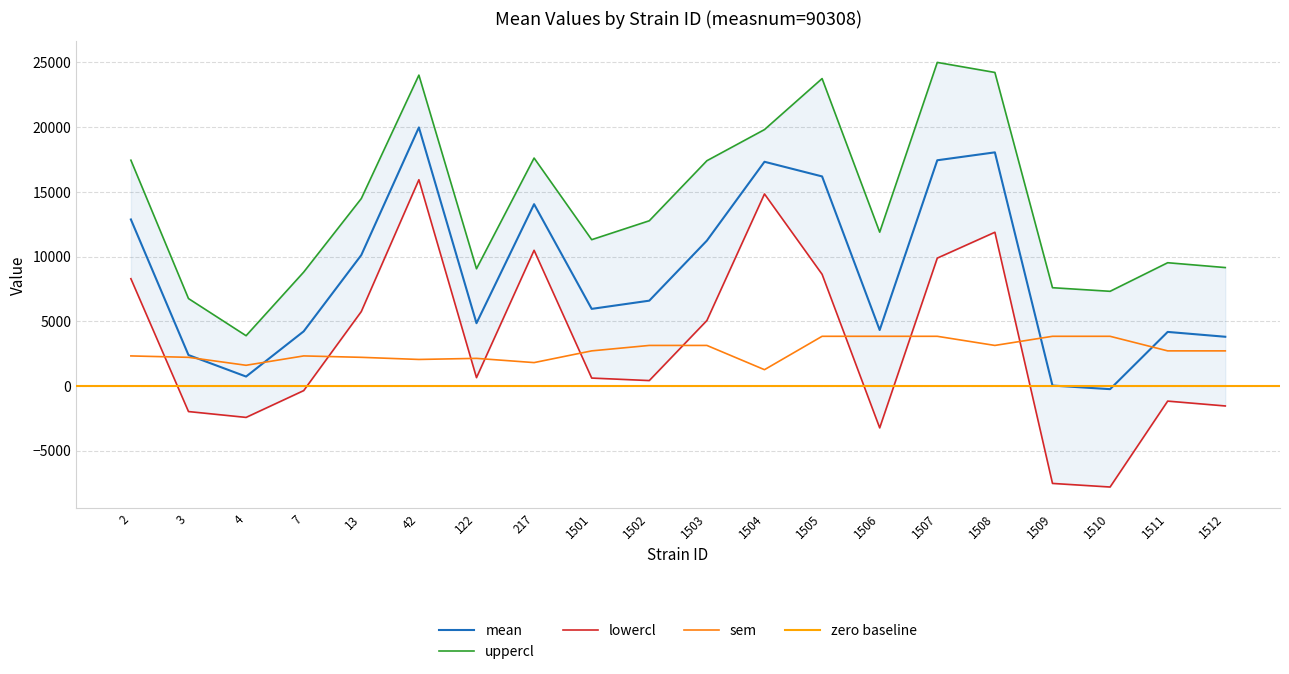

Reading left to right, what are all the values shown in this chart?

mean: 12867.4	2393.3	732.9	4224.7	10116.0	19976.1	4853.8	14048.4	5960.9	6594.6	11232.5	17323.1	16191.5	4327.3	17439.5	18050.8	36.9	-240.8	4180.8	3806.9
uppercl: 17444.4	6757.3	3888.1	8801.7	14480.0	24016.4	9059.1	17611.6	11305.7	12766.2	17404.1	19809.3	23750.2	11886.0	24998.2	24222.5	7595.6	7317.8	9525.6	9151.6
lowercl: 8290.4	-1970.7	-2422.2	-352.3	5752.0	15935.9	648.6	10485.2	616.1	422.9	5060.9	14836.9	8632.8	-3231.3	9880.8	11879.2	-7521.7	-7799.5	-1164.0	-1537.9
sem: 2326.3	2218.0	1603.6	2326.3	2218.0	2053.5	2137.4	1811.0	2716.5	3136.8	3136.8	1263.6	3841.8	3841.8	3841.8	3136.8	3841.8	3841.8	2716.5	2716.5